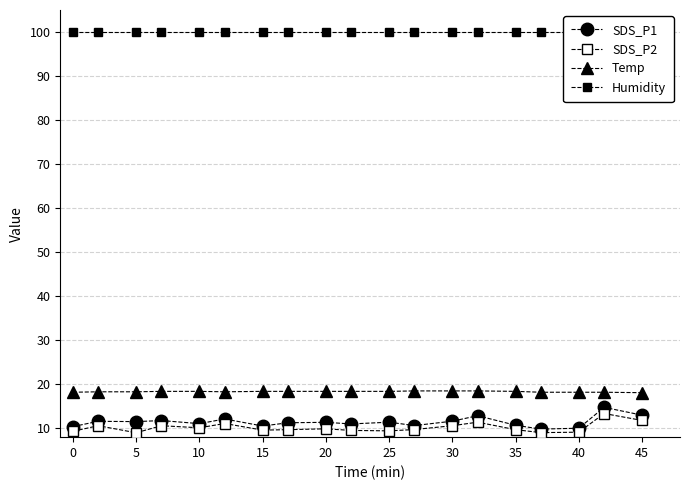

Does the chart have visible grid lines?

Yes